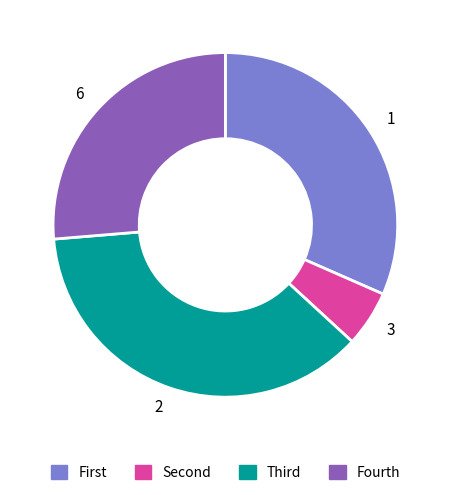

Is it true that Fourth is 40% of the pie?

False